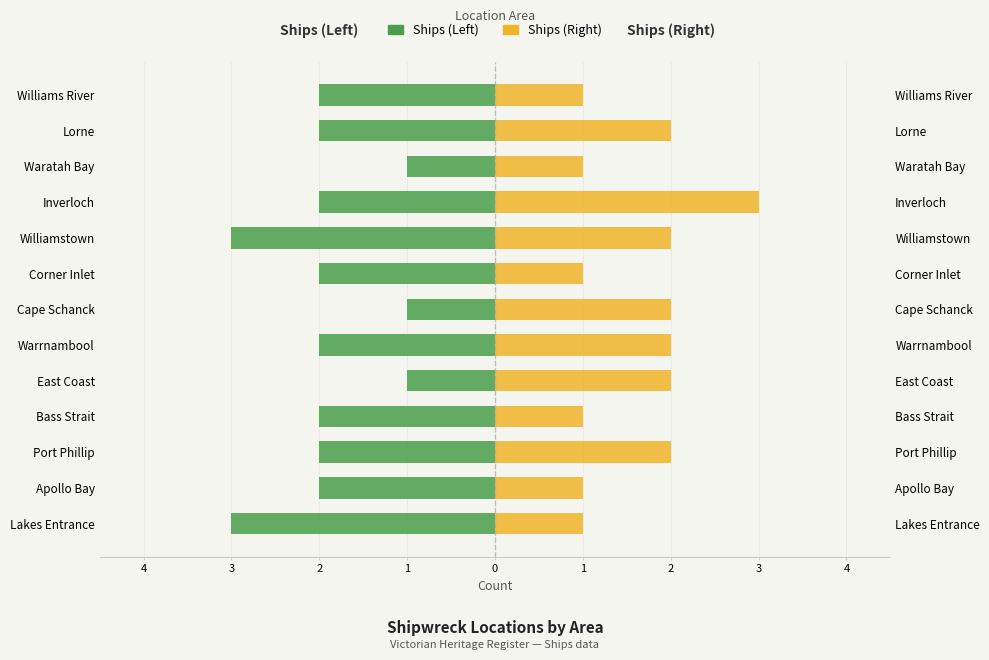

How many Ships (Right) values are between 1 and 2?

12